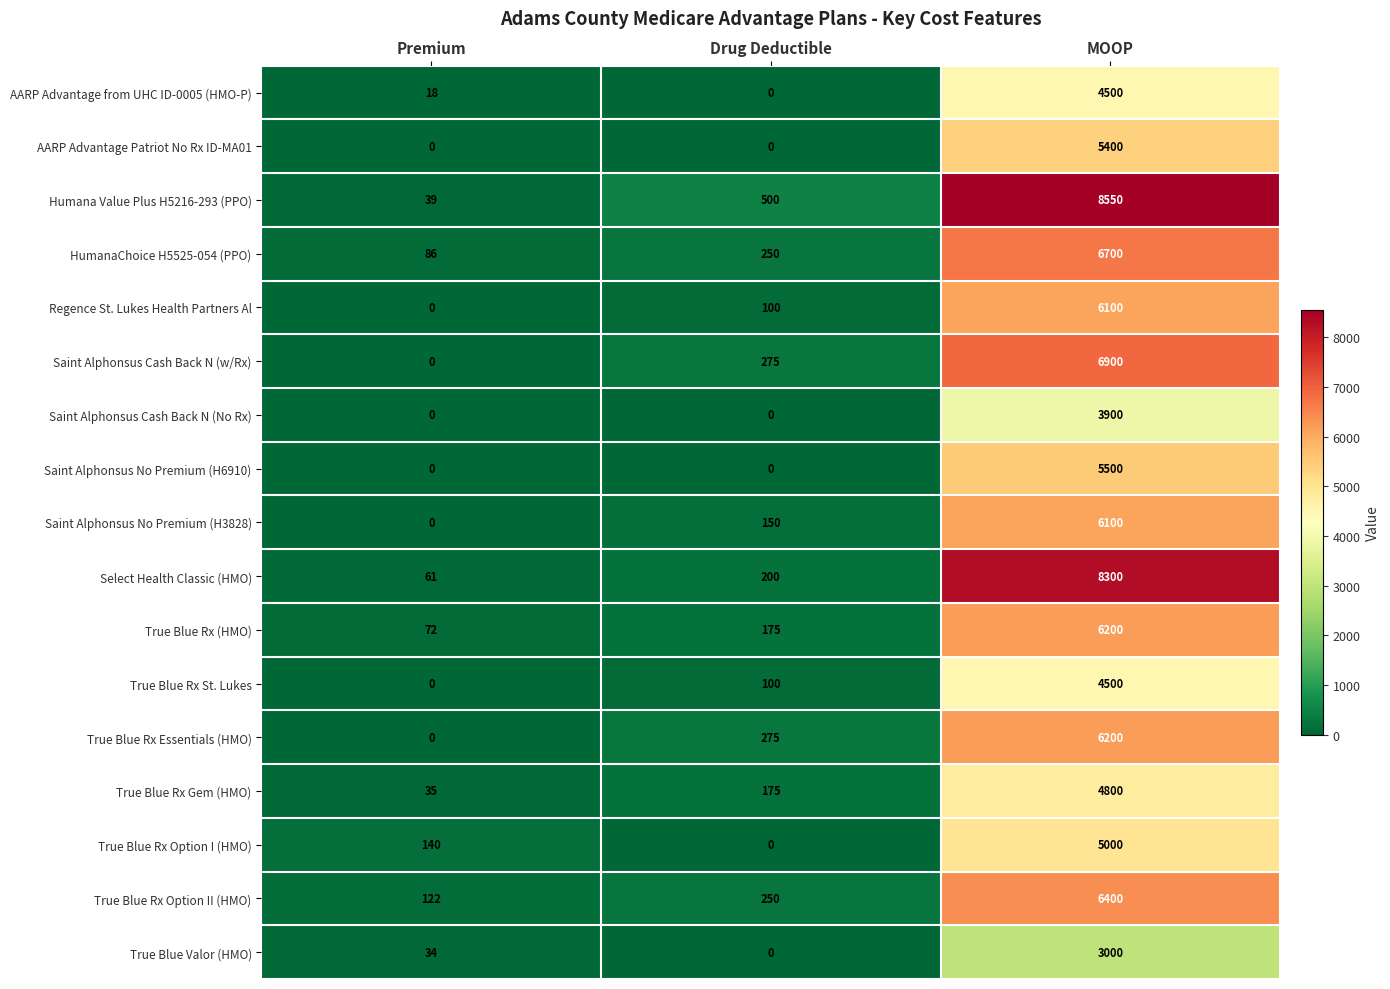

Which category has the highest value in the Saint Alphonsus No Premium (H6910) series?

MOOP